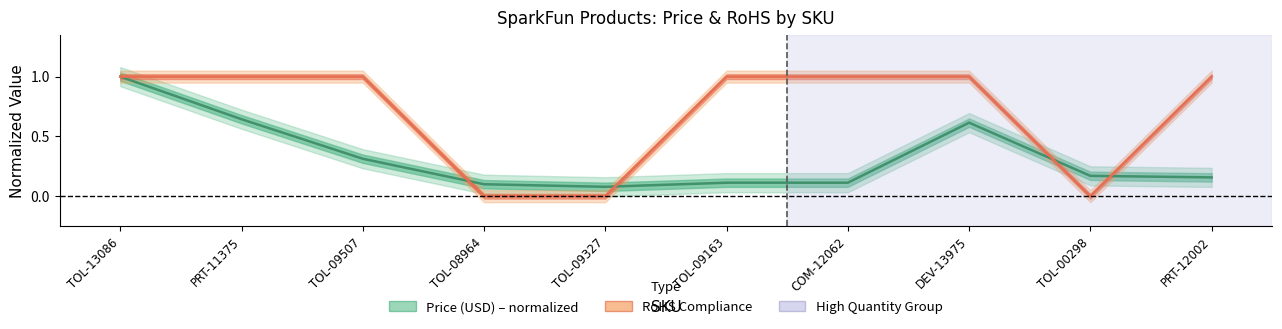

Is this an area chart (filled region under the line)?

No